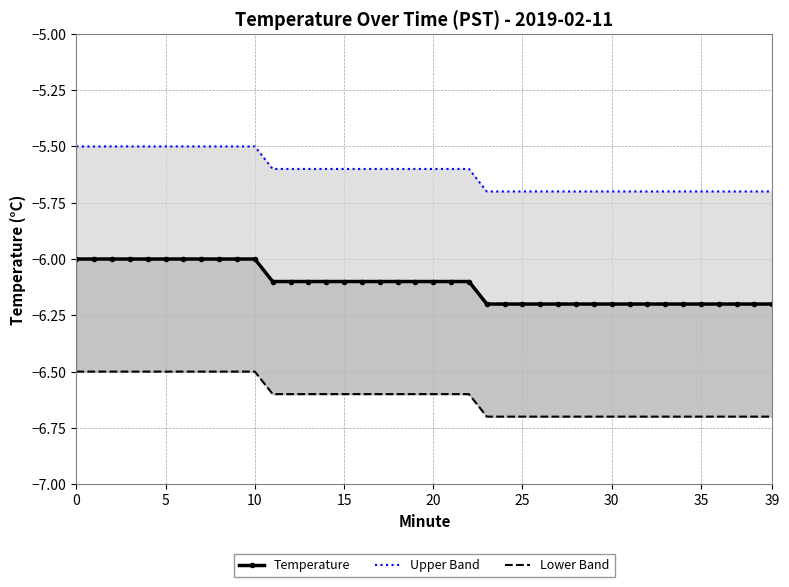

What is the maximum value shown in the chart?

-5.5